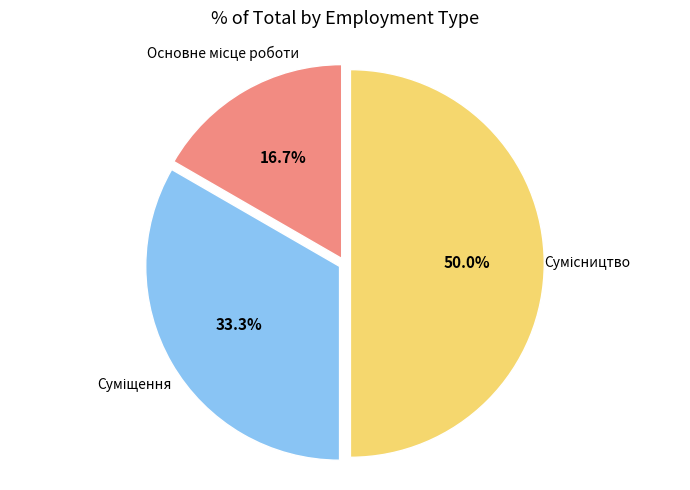

Does any single category account for the majority?

No